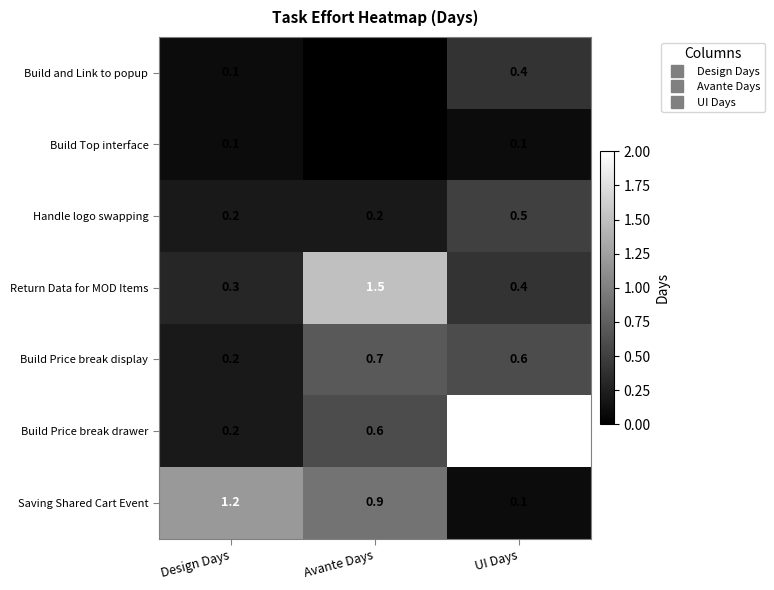

Rank the series by their maximum value, from lowest to highest.

Build Top interface, Build and Link to popup, Handle logo swapping, Build Price break display, Saving Shared Cart Event, Return Data for MOD Items, Build Price break drawer